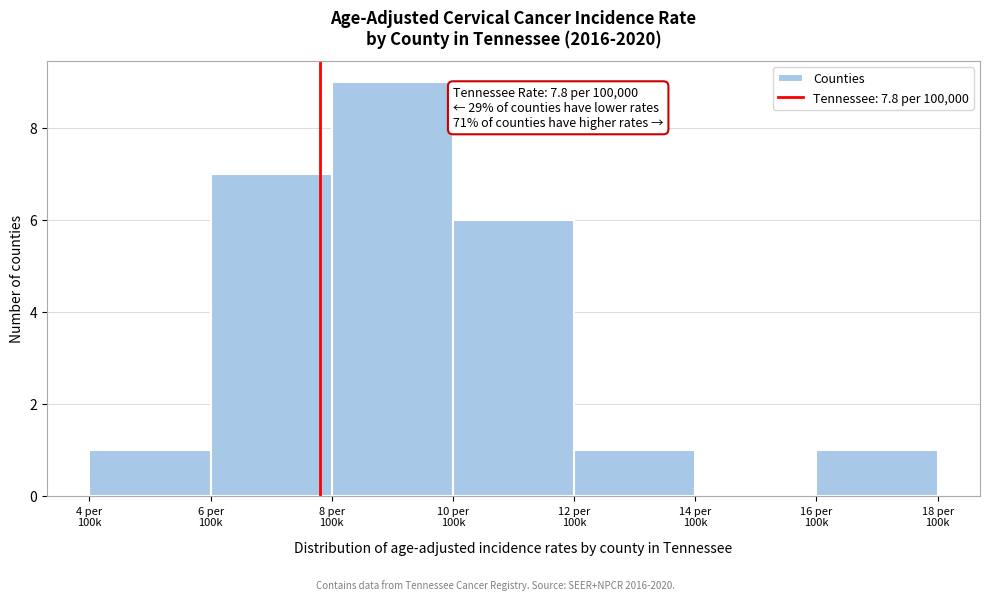

What is the sum of all values?

25